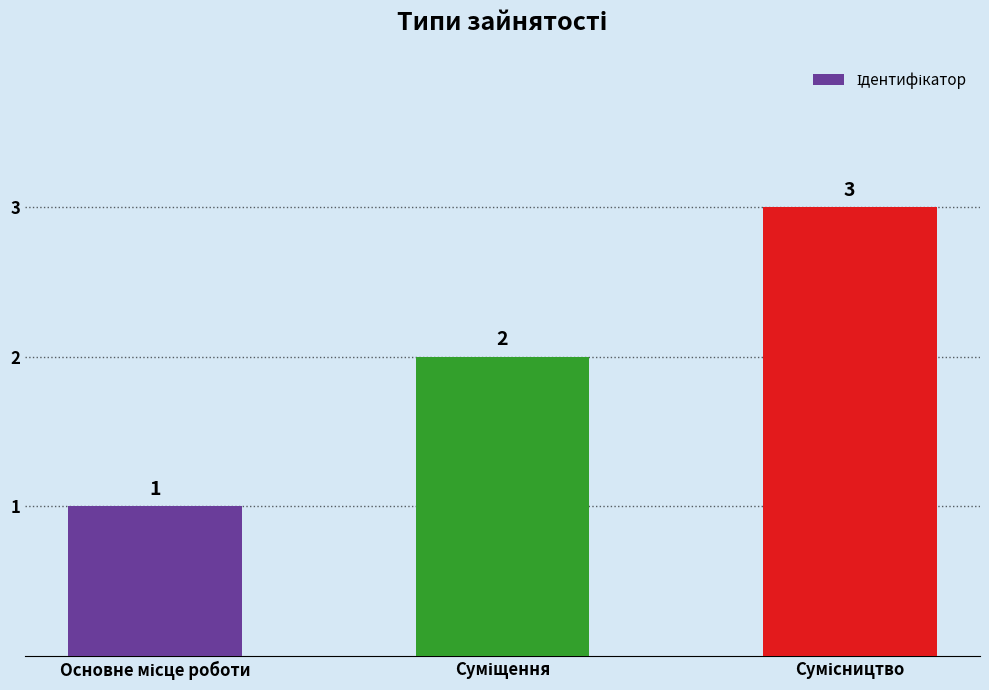

Does the chart contain any negative values?

No